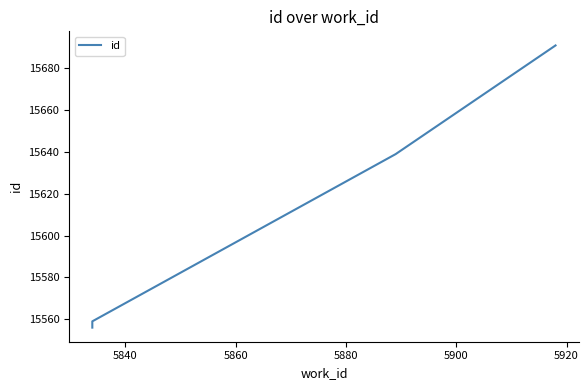

How many distinct data groups are displayed?

1